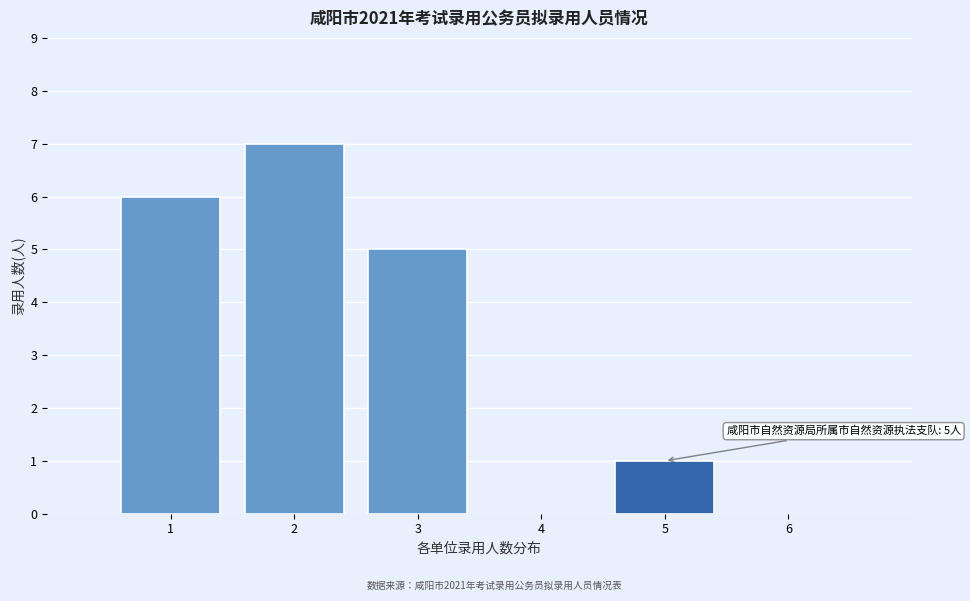

Reading right to left, extract all data points from this chart.

1	5	7	6